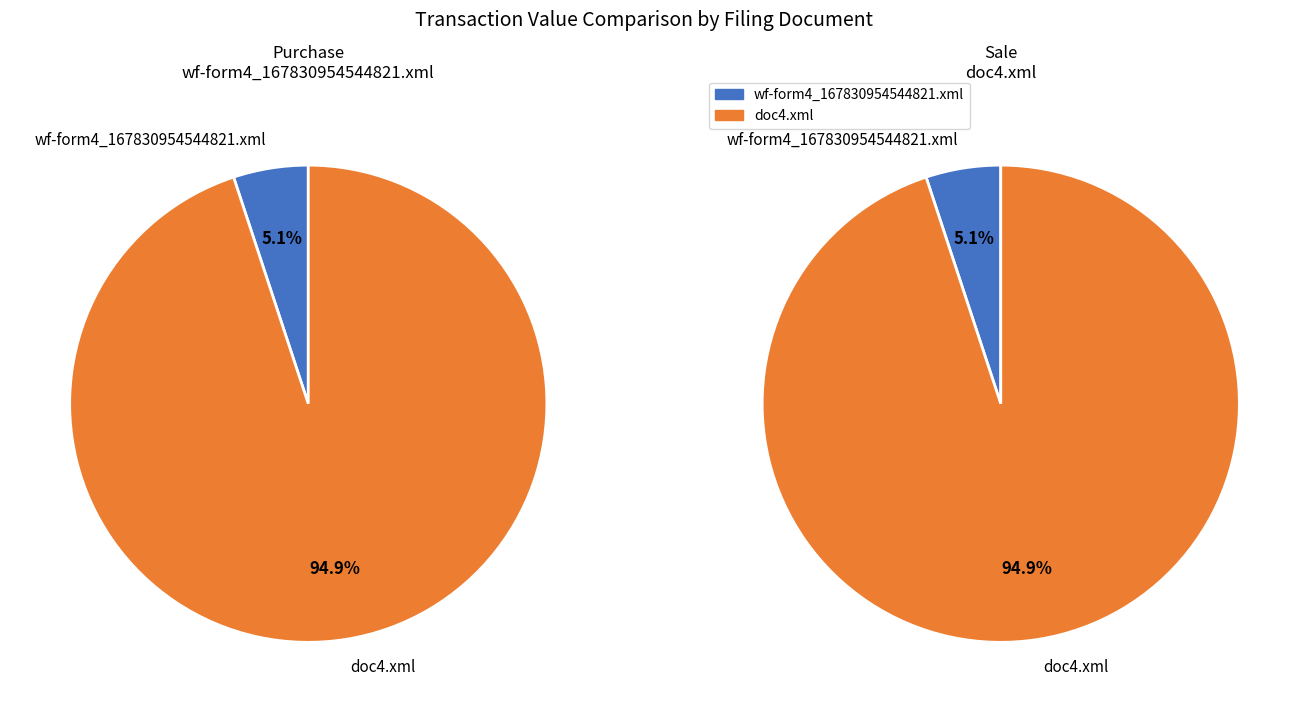

Rank the categories by value from highest to lowest.

doc4.xml, wf-form4_167830954544821.xml